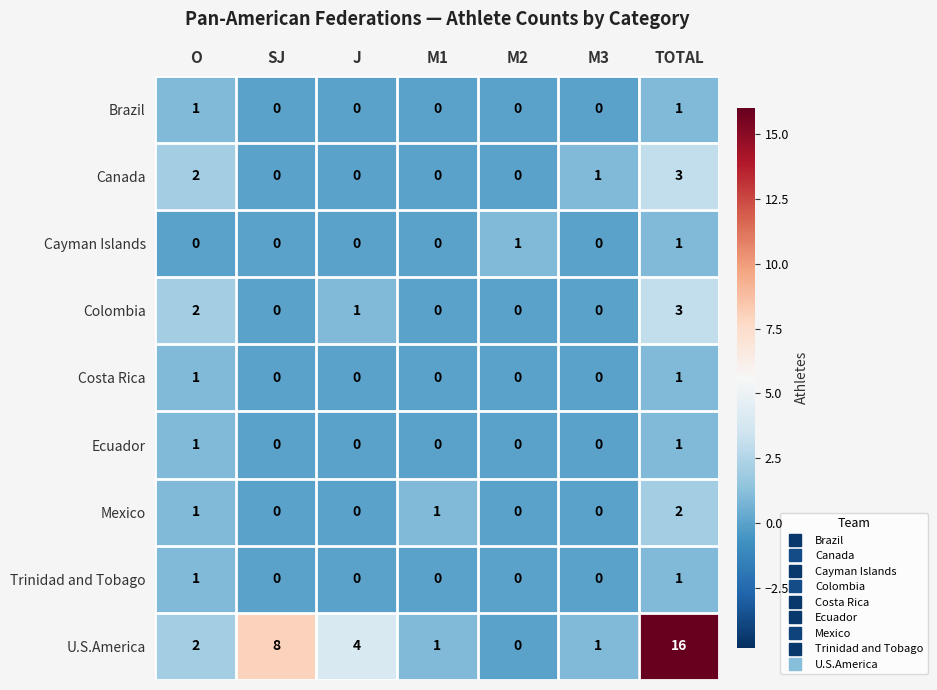

The value of Costa Rica at M1 is -1. True or false?

False